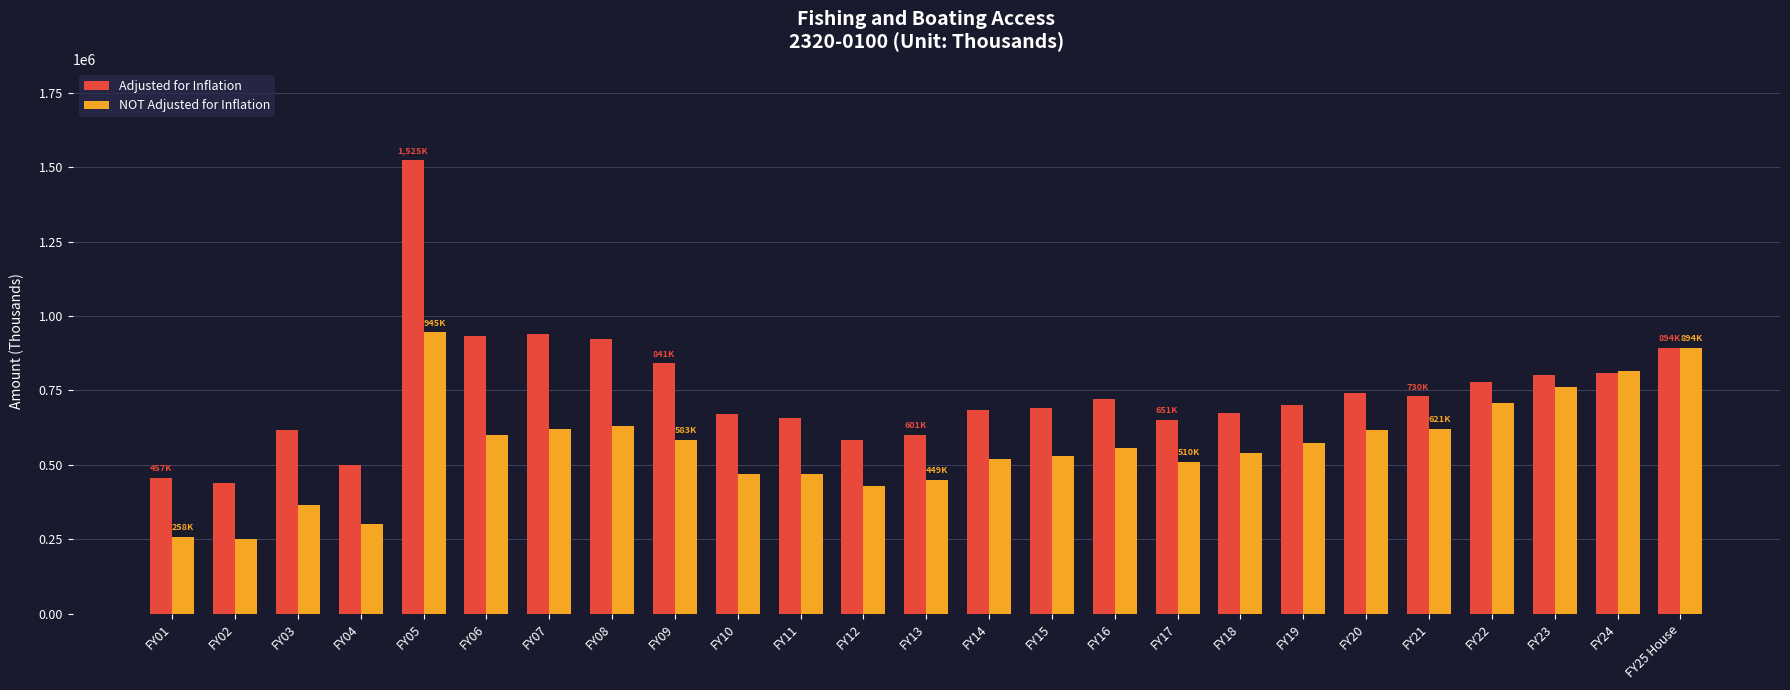

At which category is the sum across all series the highest?

FY05